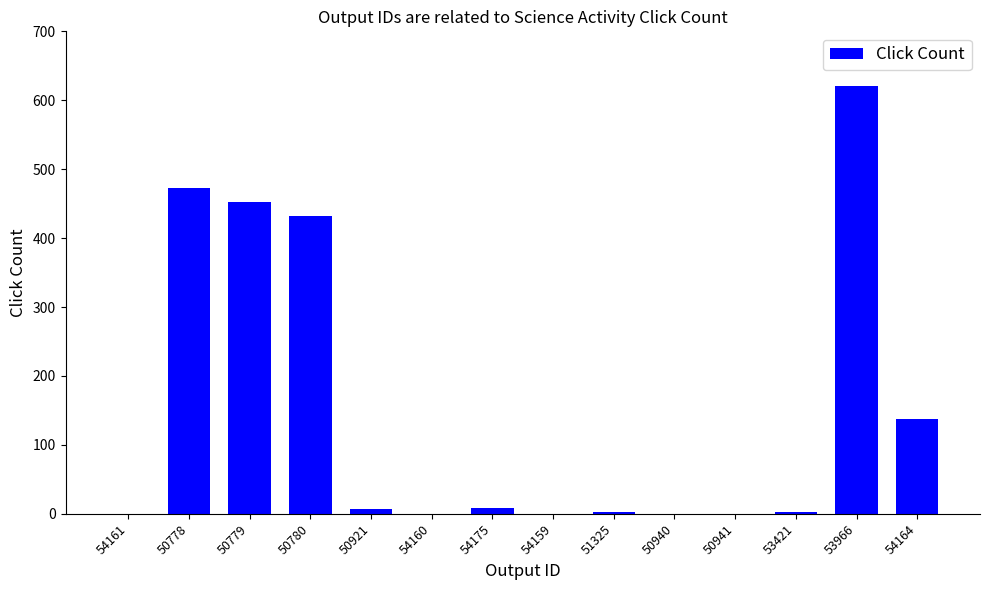

At which category does the chart reach its peak across all series?

53966